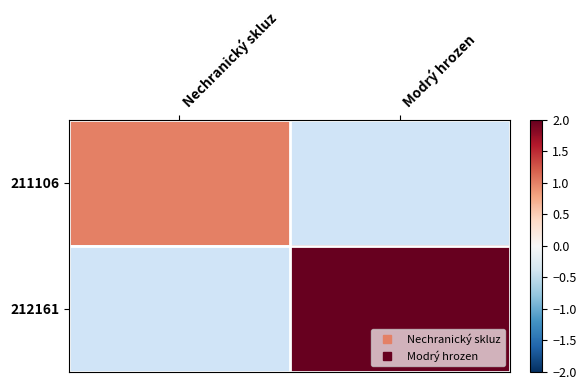

List the series in order of their peak value, lowest first.

211106, 212161